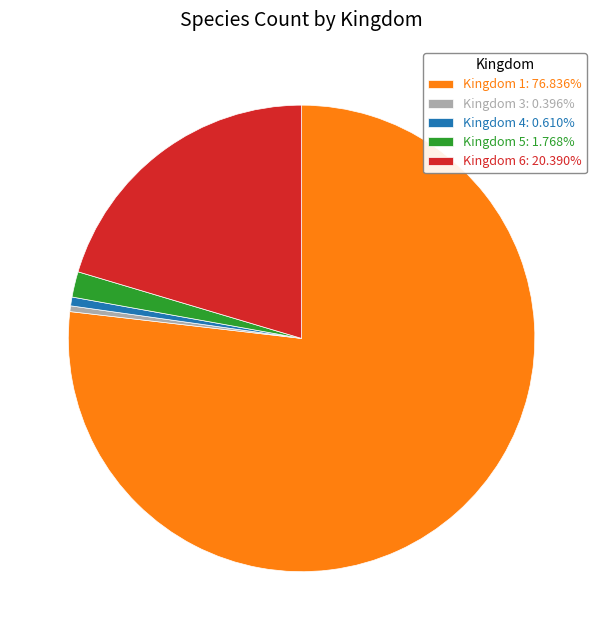

Does any single category account for the majority?

Yes